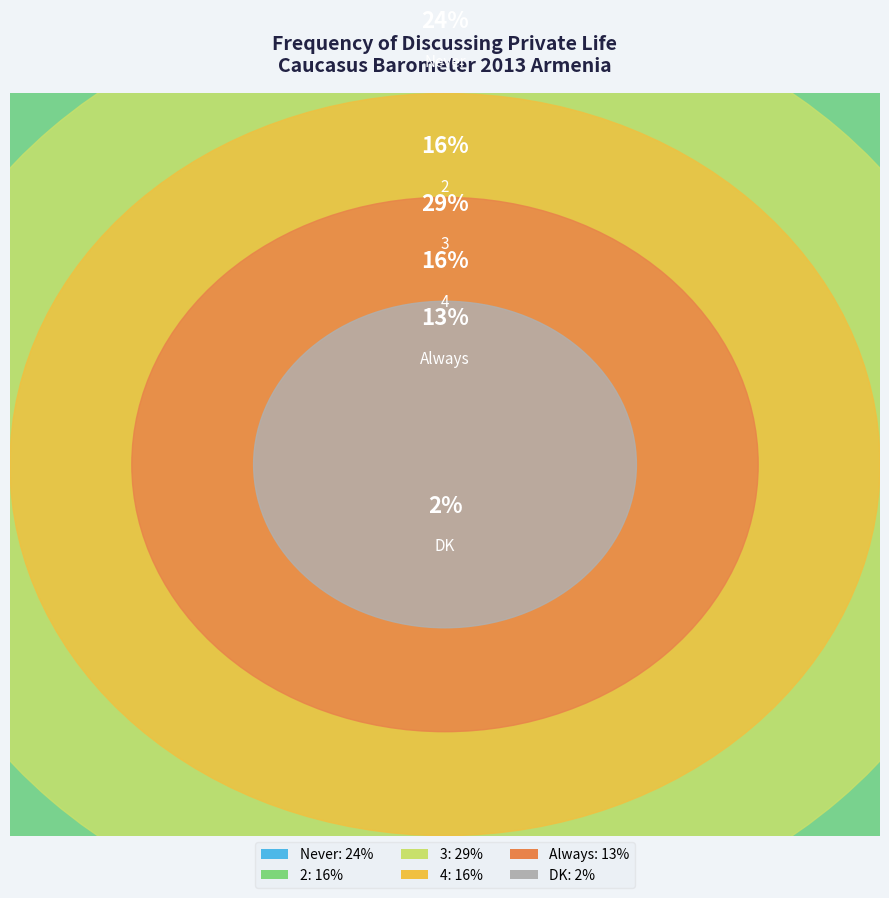

What percentage is the 3 slice, to the nearest percent?

29%